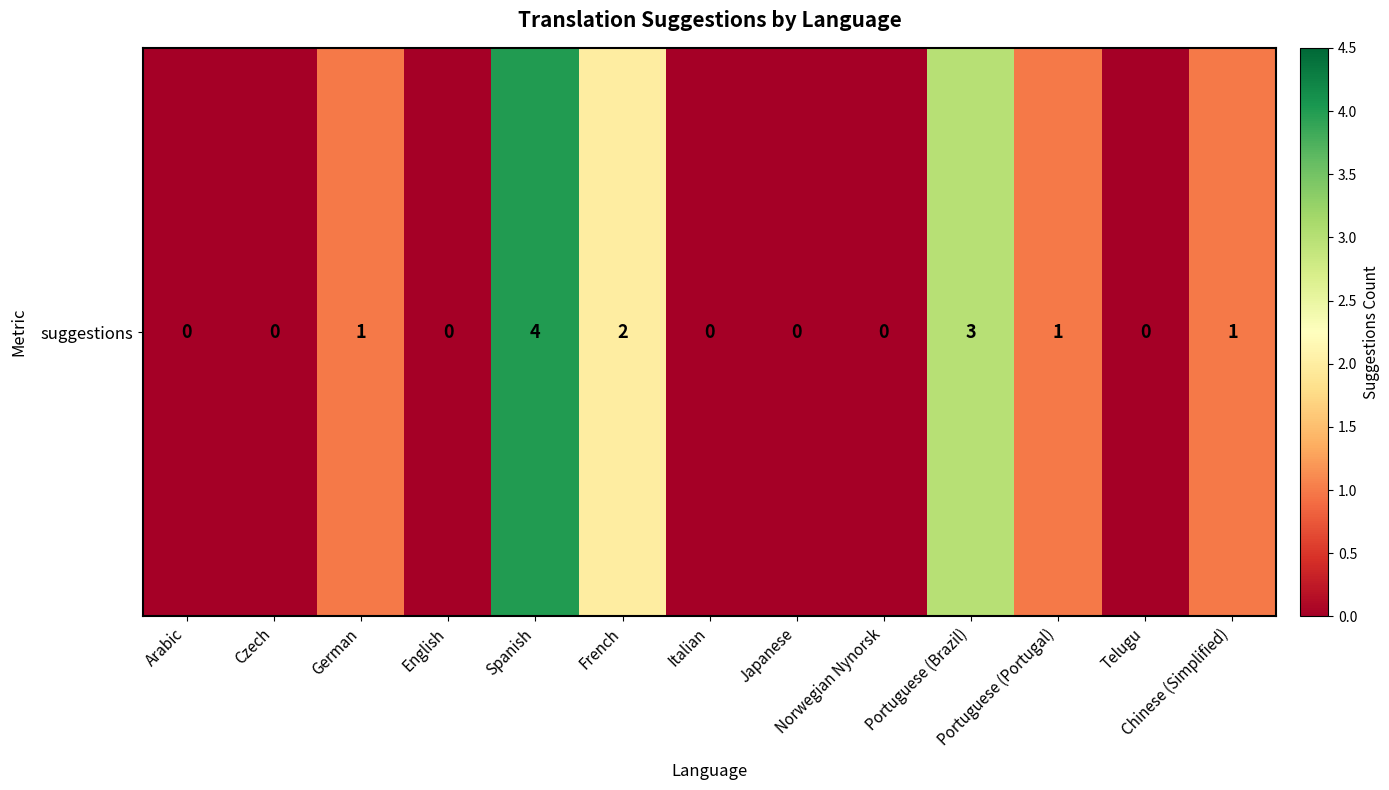

How many positive values are there?

6